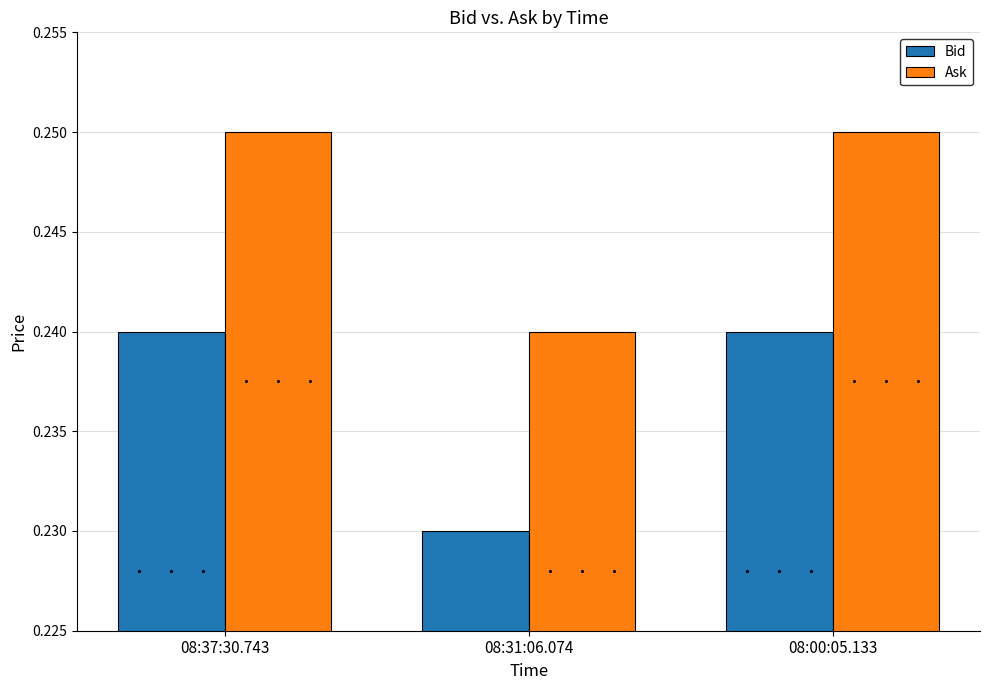

List the series in order of their peak value, highest first.

Ask, Bid